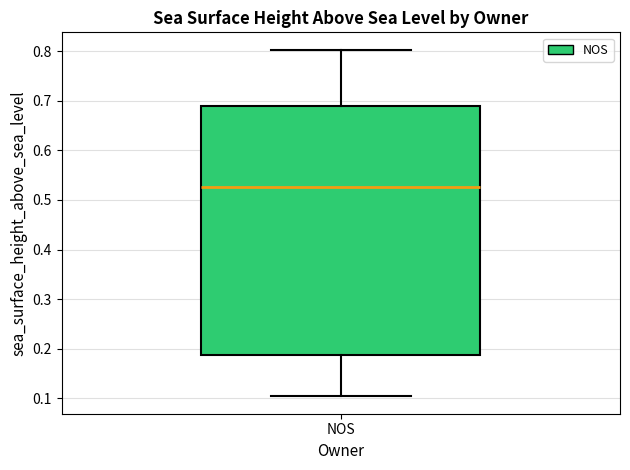

Transcribe this box plot: give where the median line is, the range the box spans, and where the two whiskers end, as read against the y-axis. The values are not printed on the chart, so give them approximately, as read against the axis.

median 0.53, box 0.19 to 0.69, whiskers 0.10 to 0.80